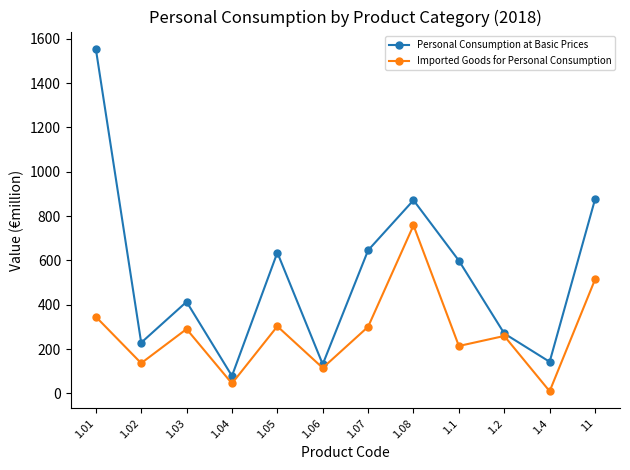

What is the label of the 7th point from the left?

1.07